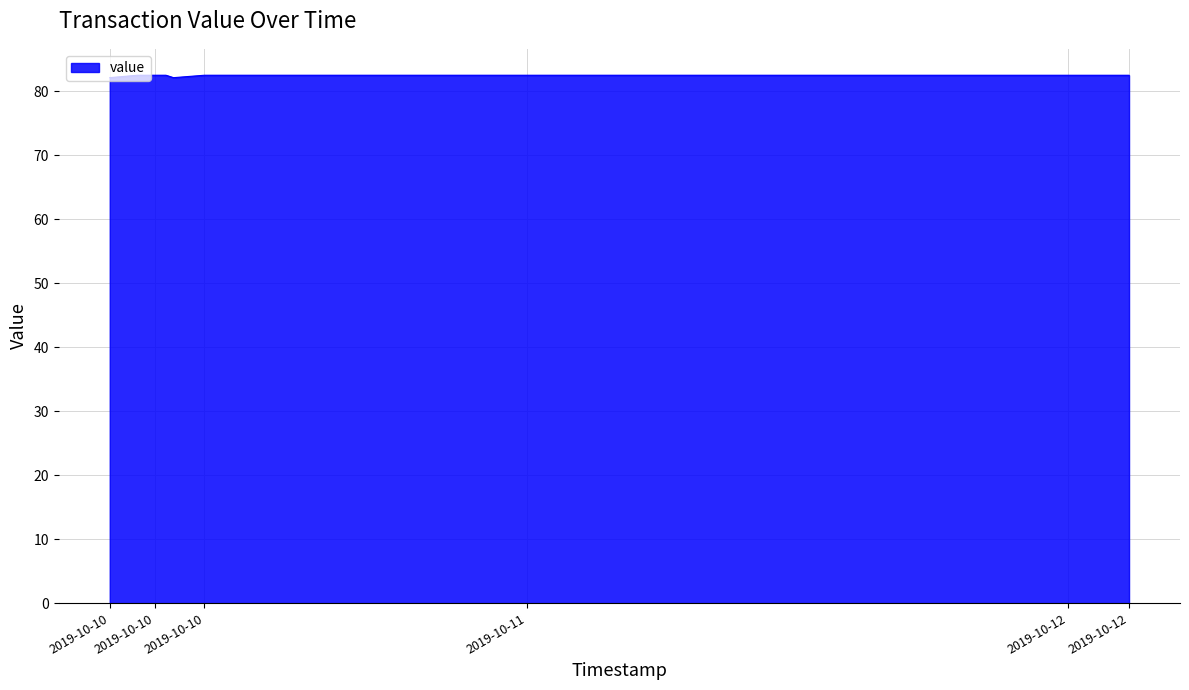

What is the smallest value displayed?

82.1